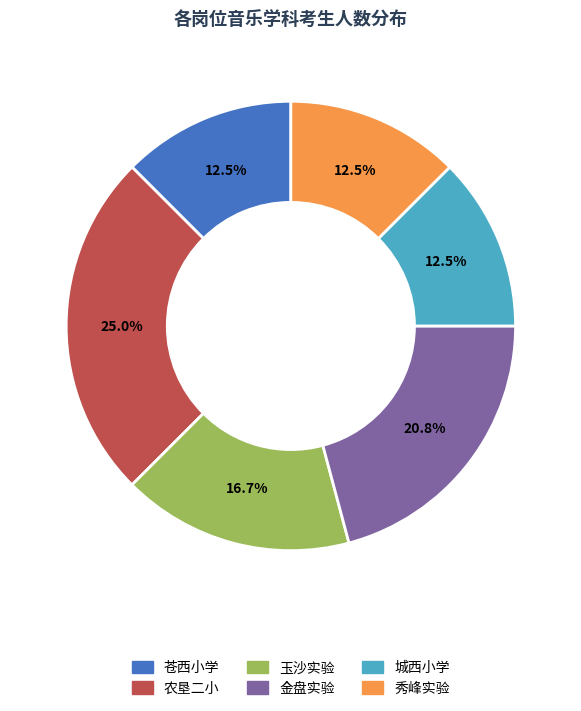

How many segments does this pie chart have?

6